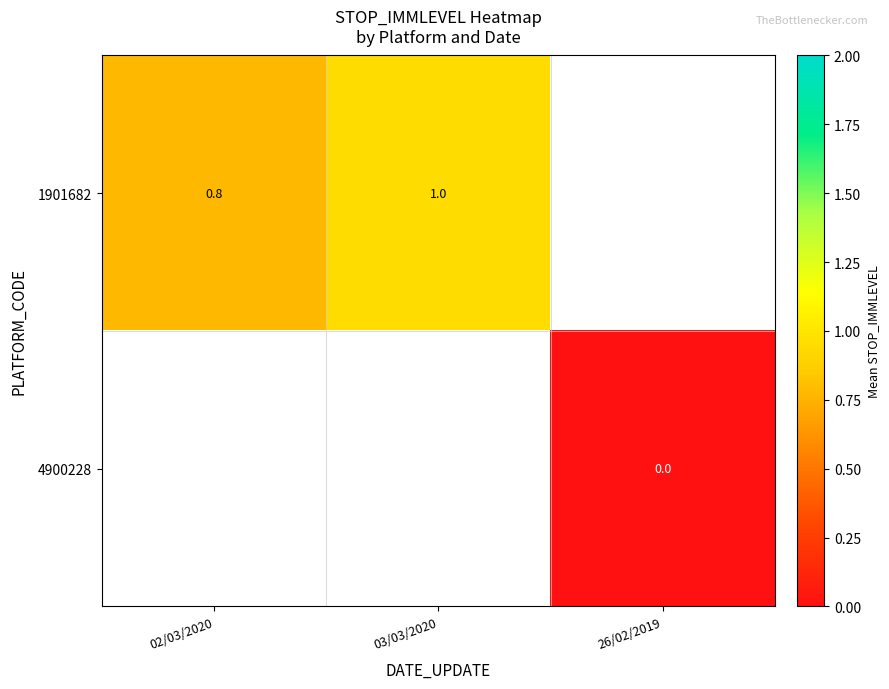

Is the value of 4900228 at 26/02/2019 greater than the value of 1901682 at 03/03/2020?

No